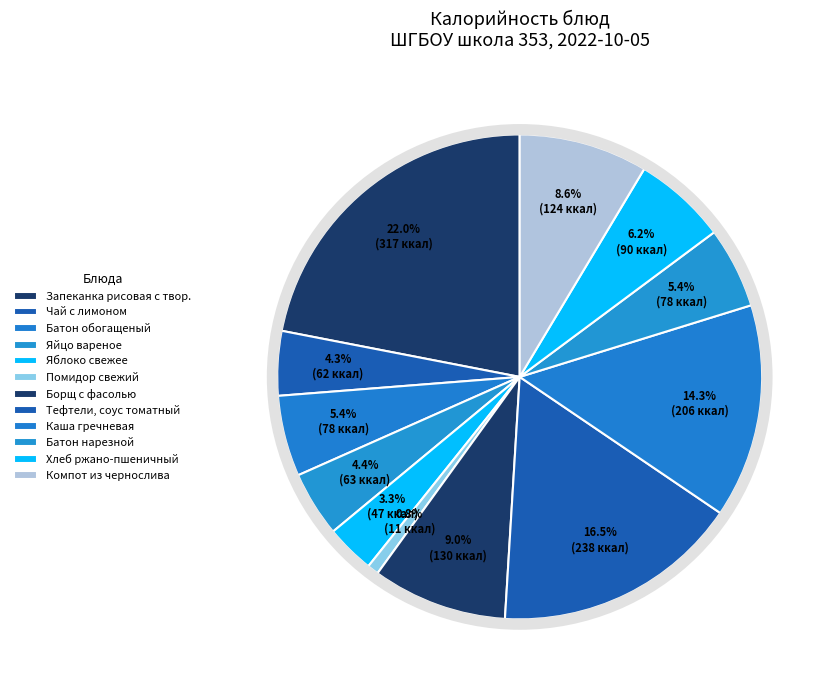

To the nearest percent, what is the combined percentage of Борщ с фасолью and Яблоко свежее?

12%